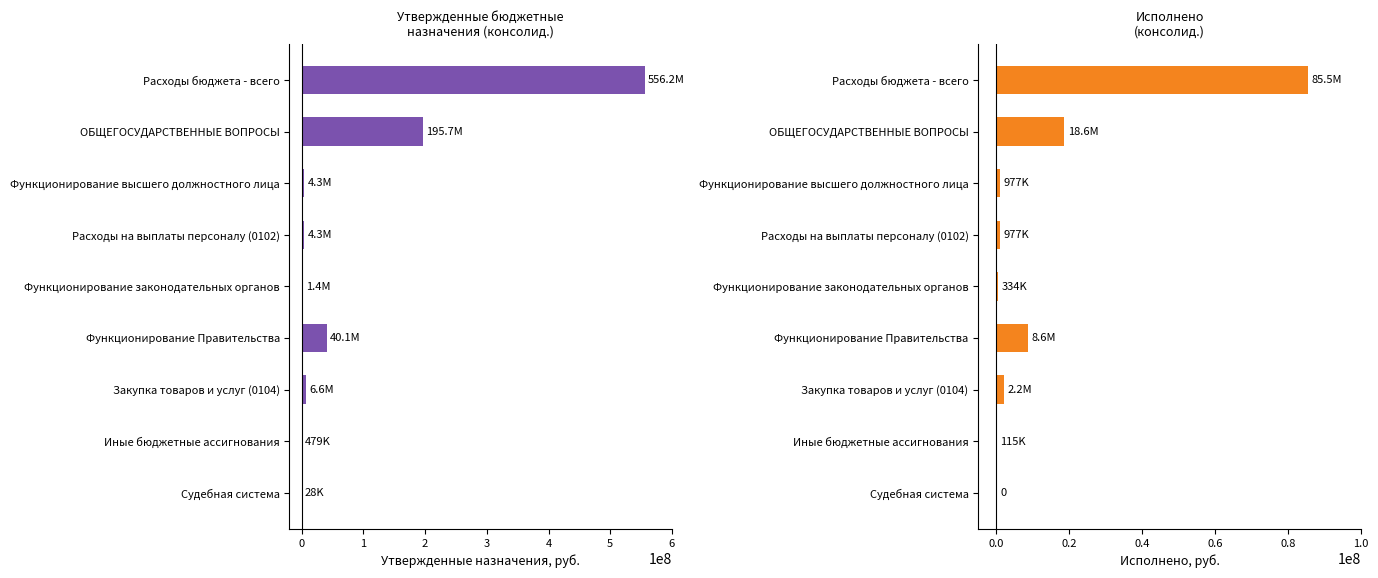

Is the value of Утвержденные (консолид.) at Судебная система greater than the value of Исполнено (консолид.) at Функционирование законодательных органов?

No